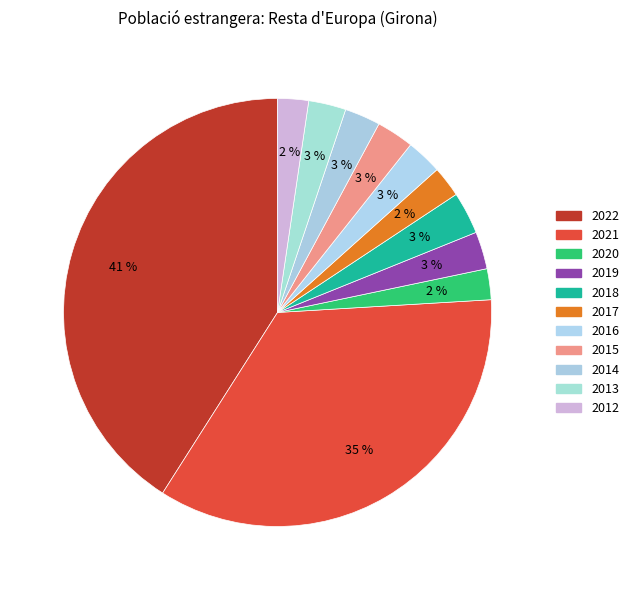

How many slices are in this pie chart?

11